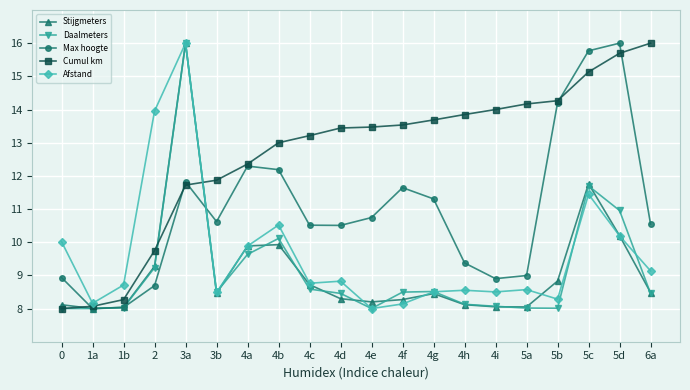

What is the label of the 12th point from the left?

4f